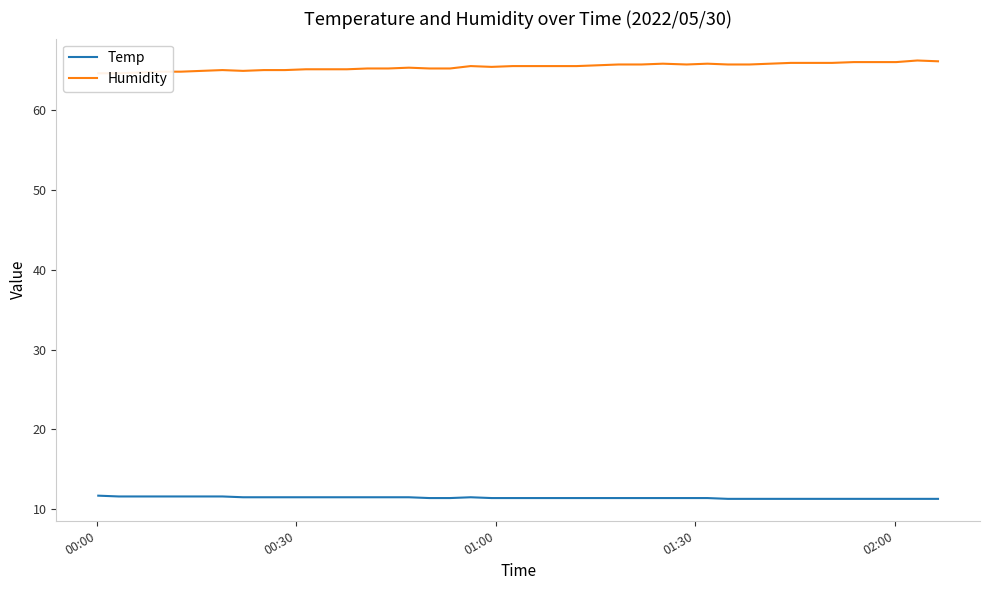

Rank the series by their maximum value, from highest to lowest.

Humidity, Temp